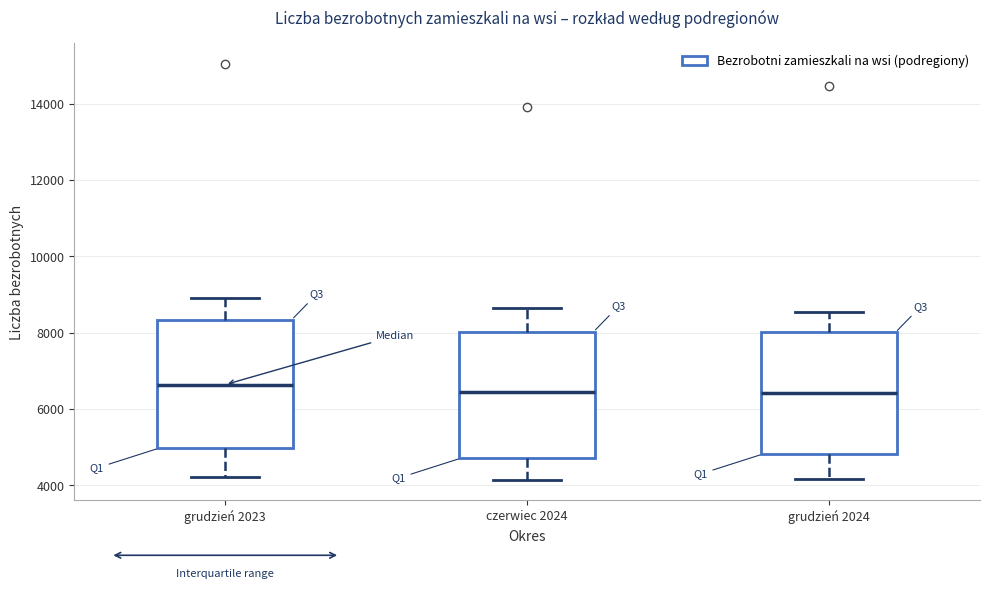

Where is the lower edge of the box for grudzień 2024 on the y-axis? The values are not printed on the chart, so give them approximately, as read against the axis.

4800